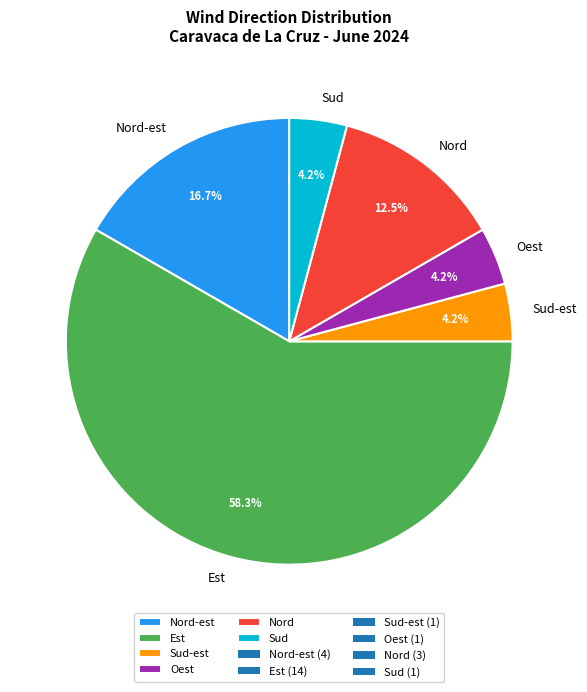

Which slice is the largest?

Est